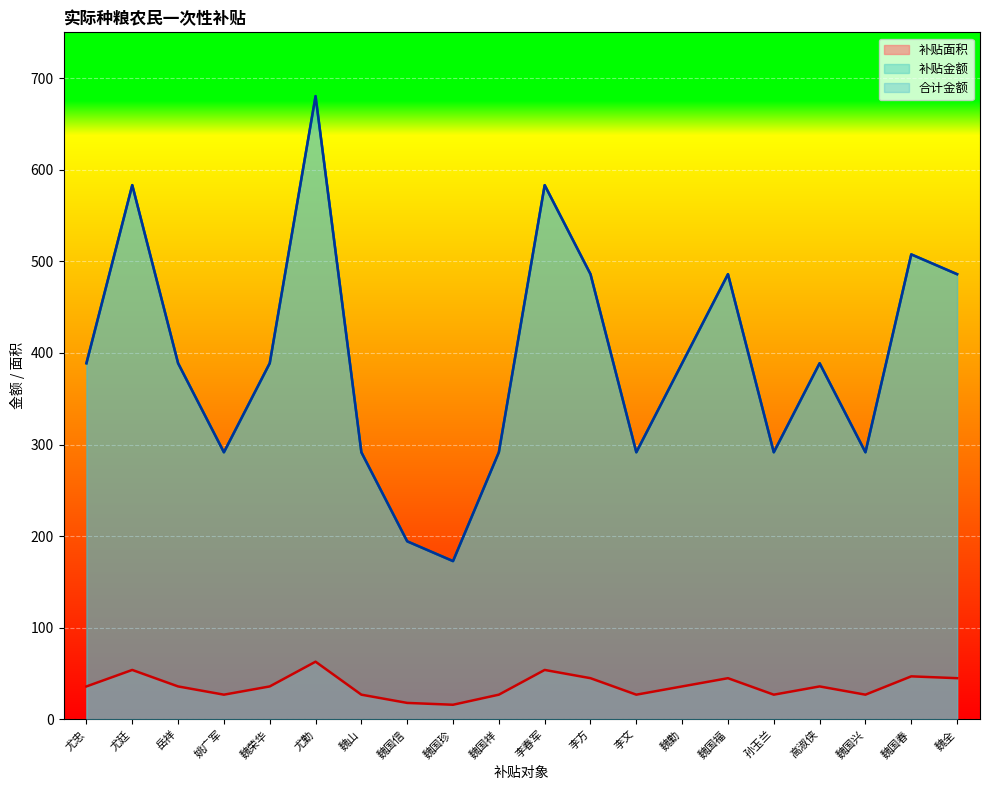

List the labels in order of 补贴面积 value, smallest first.

魏国珍, 魏国信, 姚广军, 魏山, 魏国祥, 李文, 孙玉兰, 魏国兴, 尤忠, 岳祥, 魏荣华, 魏勤, 高淑侠, 李方, 魏国福, 魏全, 魏国春, 尤廷, 李春军, 尤勤